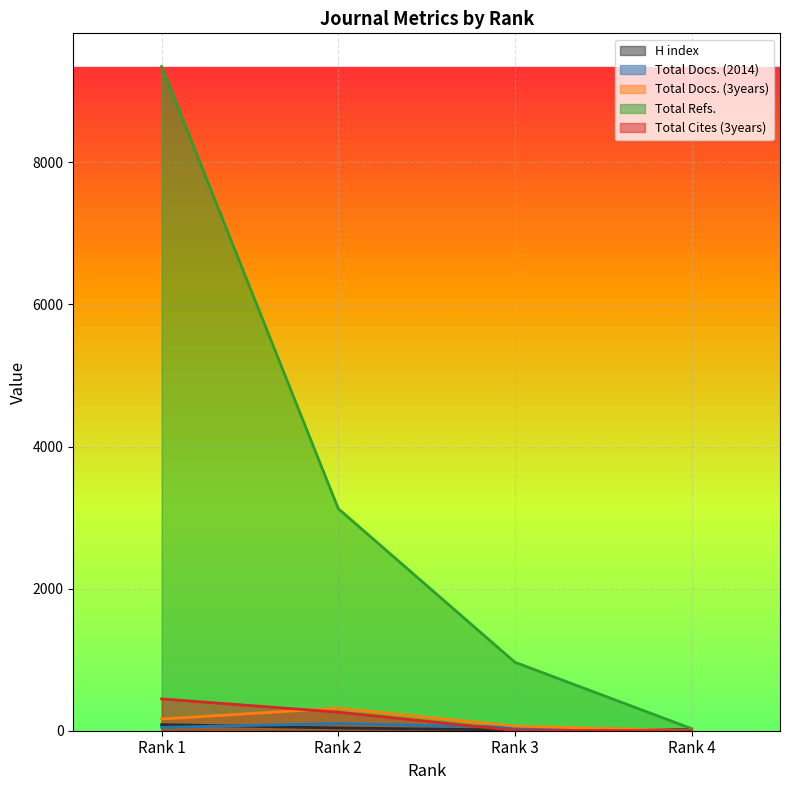

True or false: Total Docs. (2014) has a value of 142 at Rank 2.

False